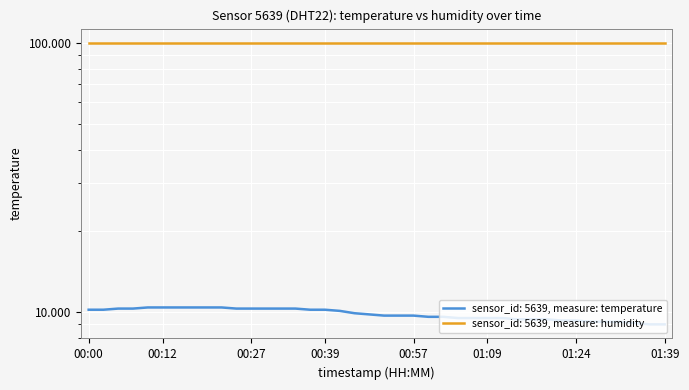

How many categories are shown in the chart?

40